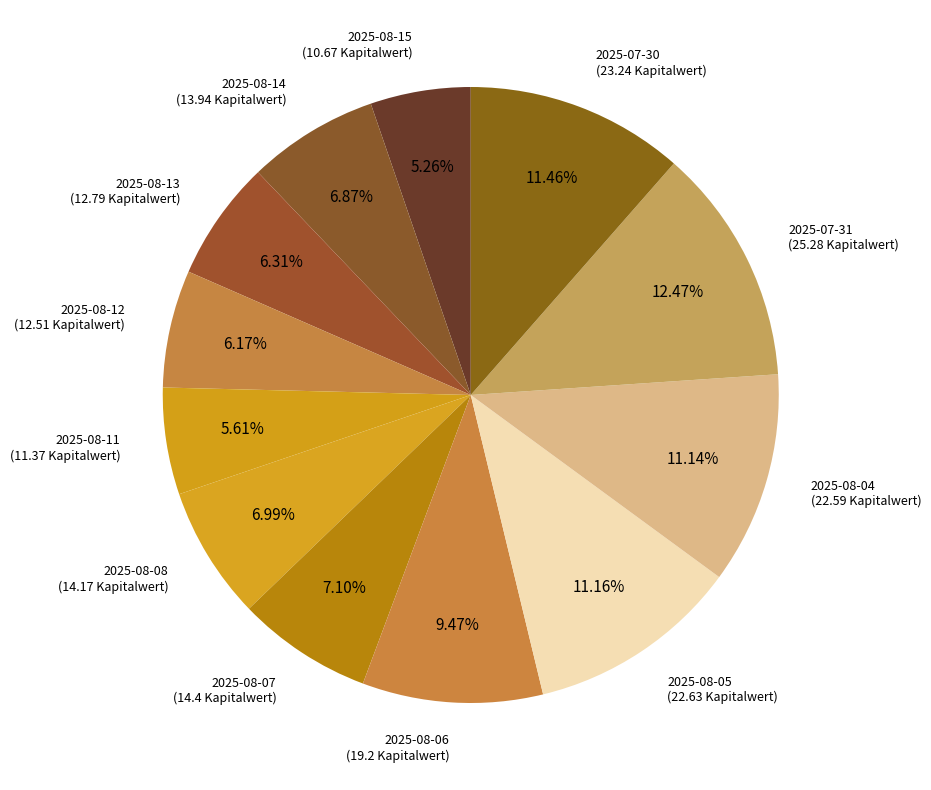

To the nearest percent, what is the average slice percentage?

8%